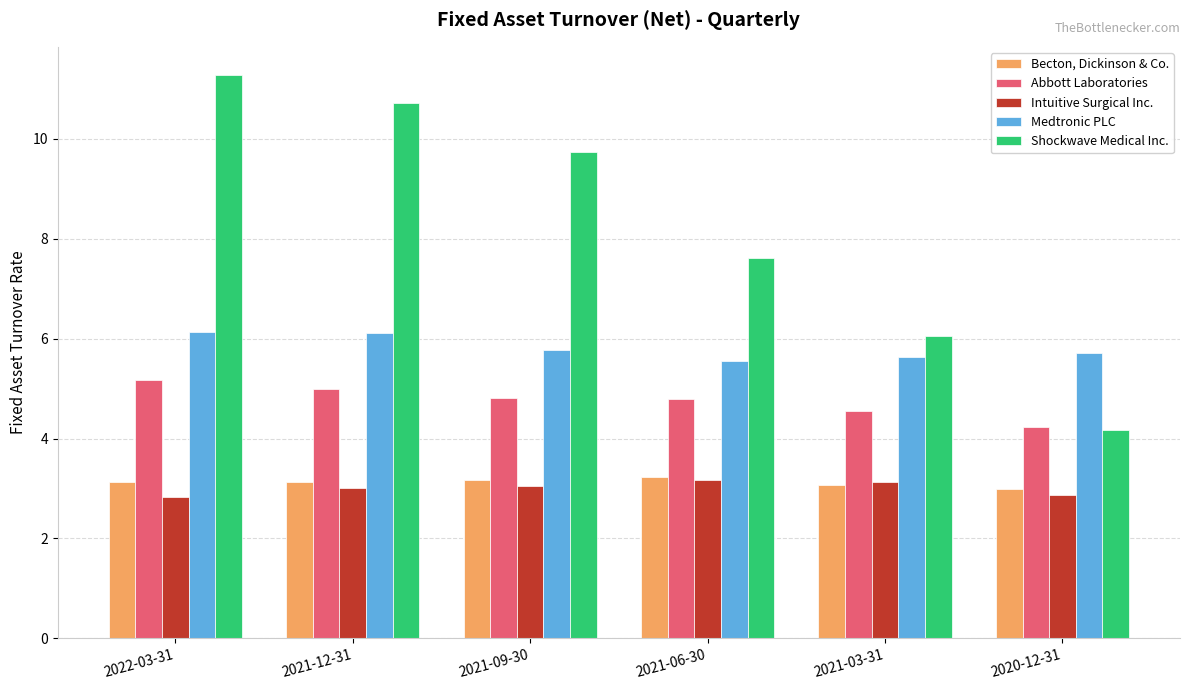

What is the average value of the Becton, Dickinson & Co. series?

3.1